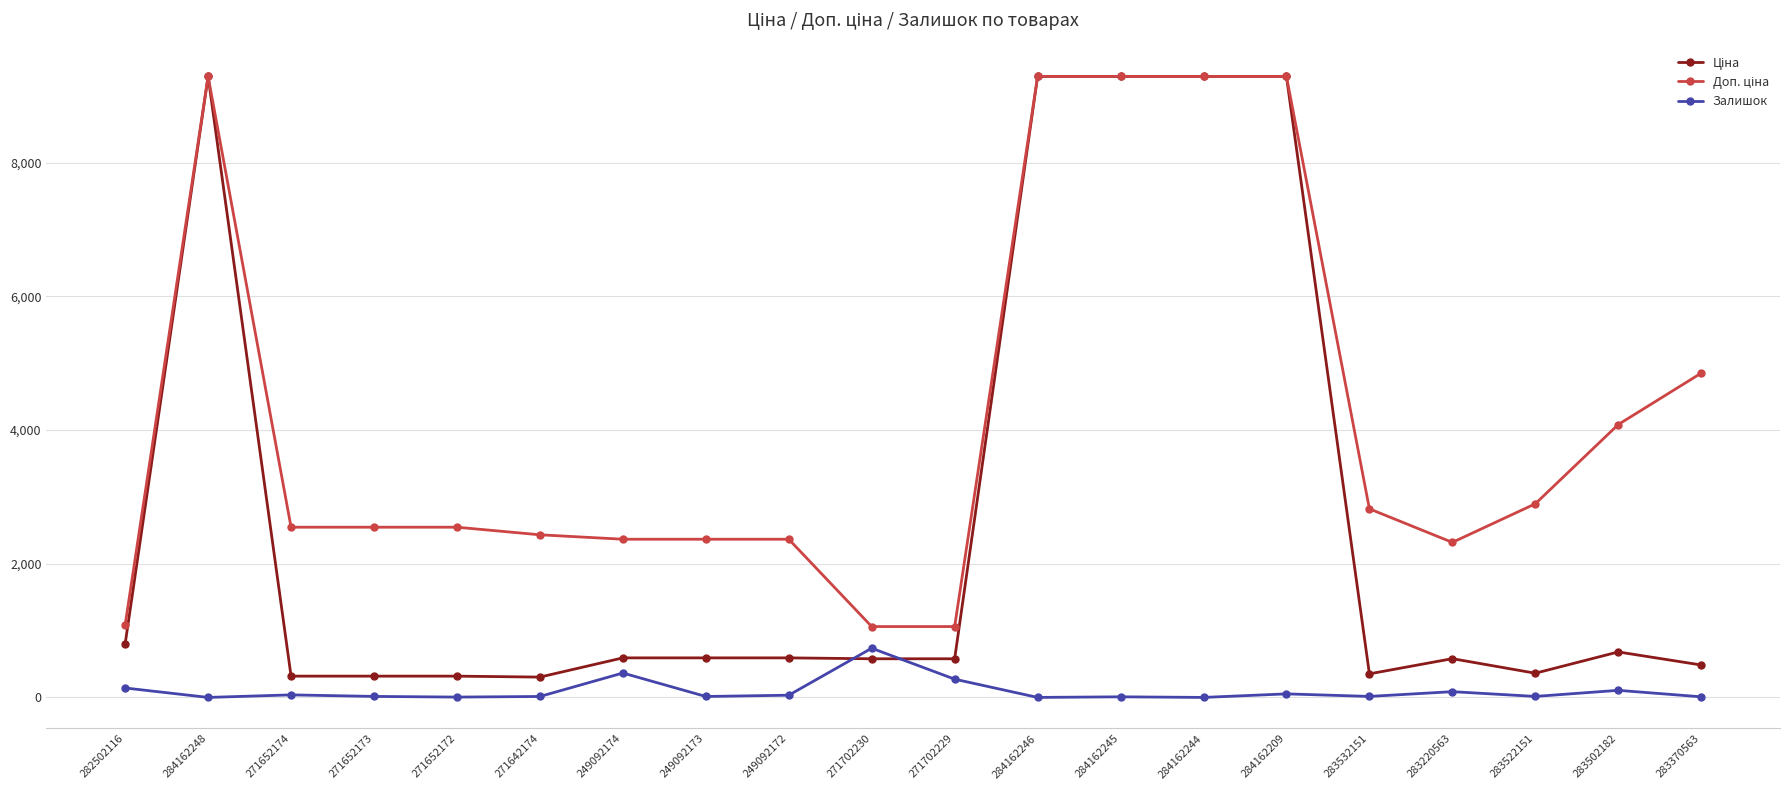

What is the total value across all series at 249092174?

3323.2